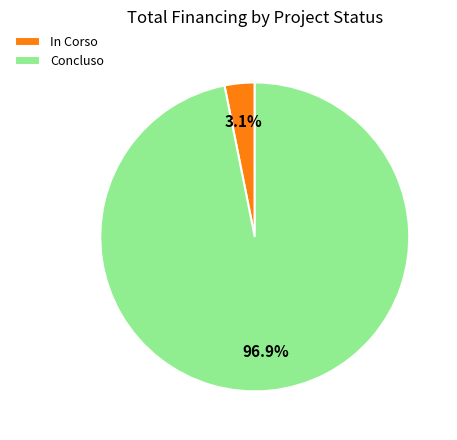

Which category has the biggest portion of the pie?

Concluso